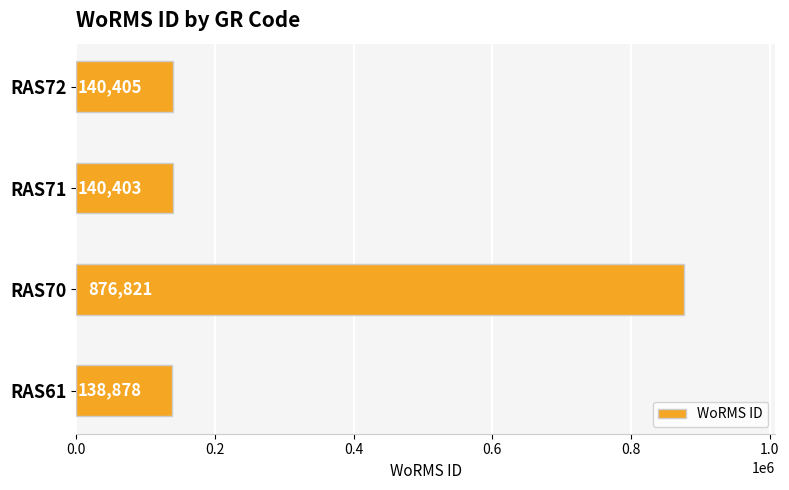

Rank the categories by value from highest to lowest.

RAS70, RAS72, RAS71, RAS61